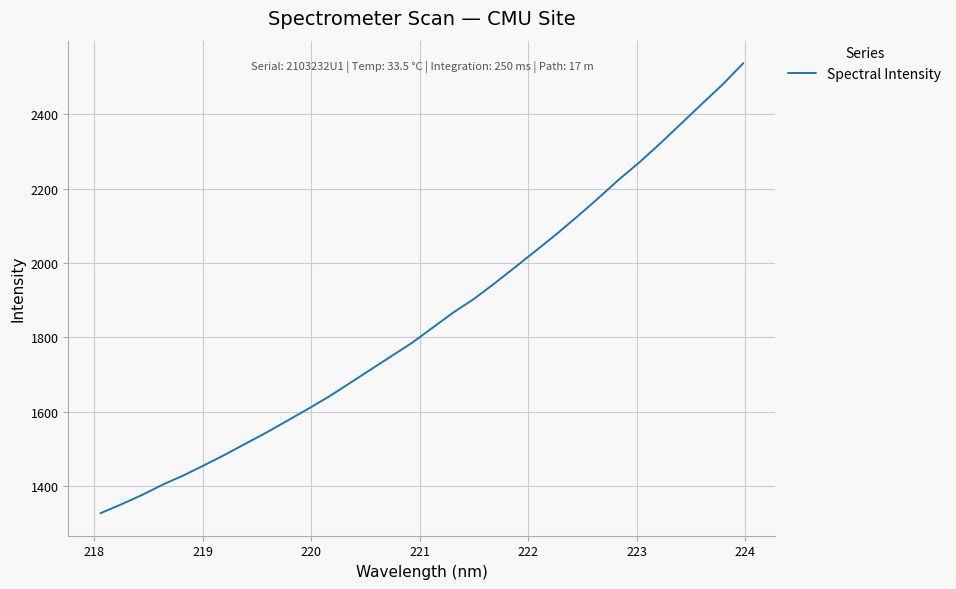

What is the smallest value displayed?

1326.7